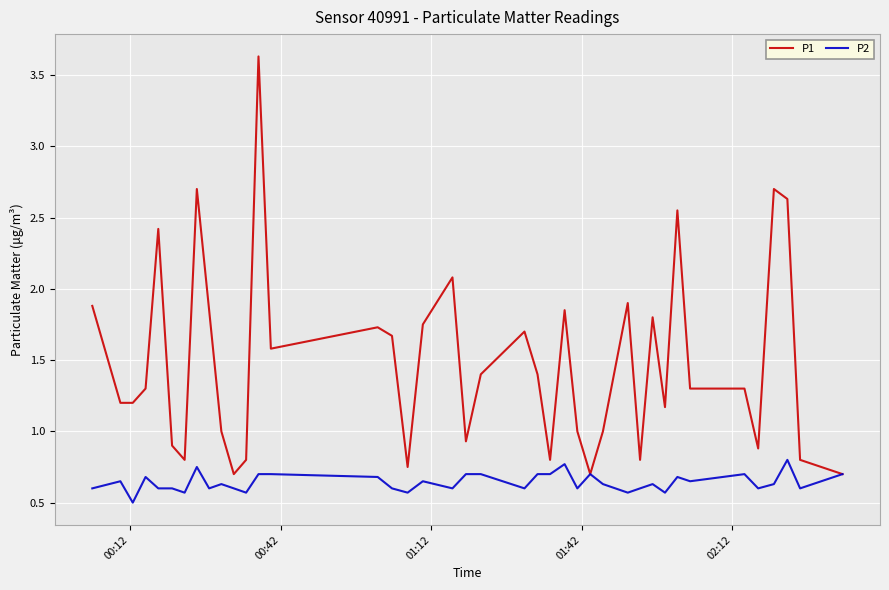

Which series has the largest range (max minus min)?

P1